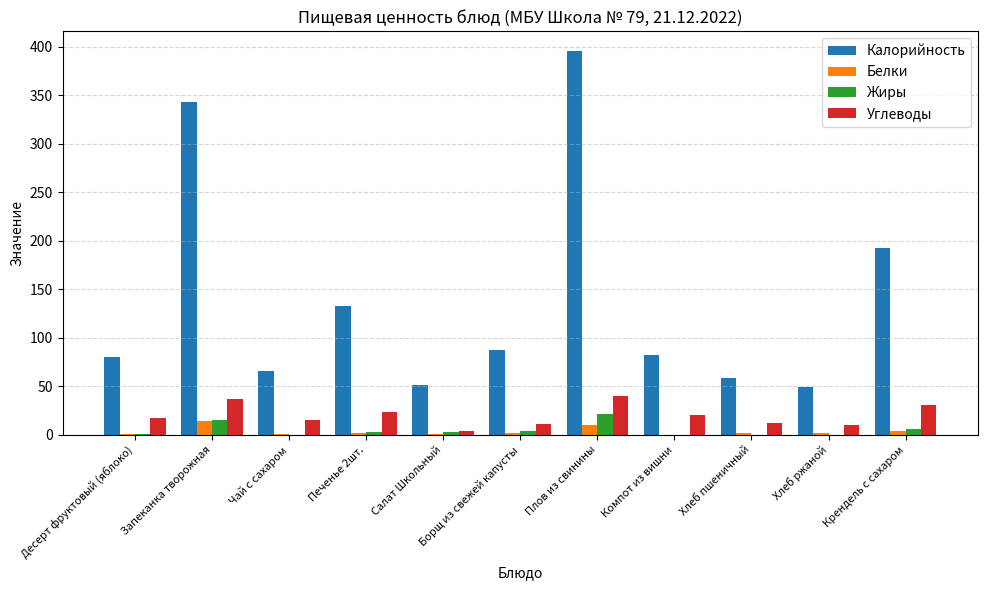

What is the difference between the Углеводы values at Десерт фруктовый (яблоко) and Салат Школьный?

13.3